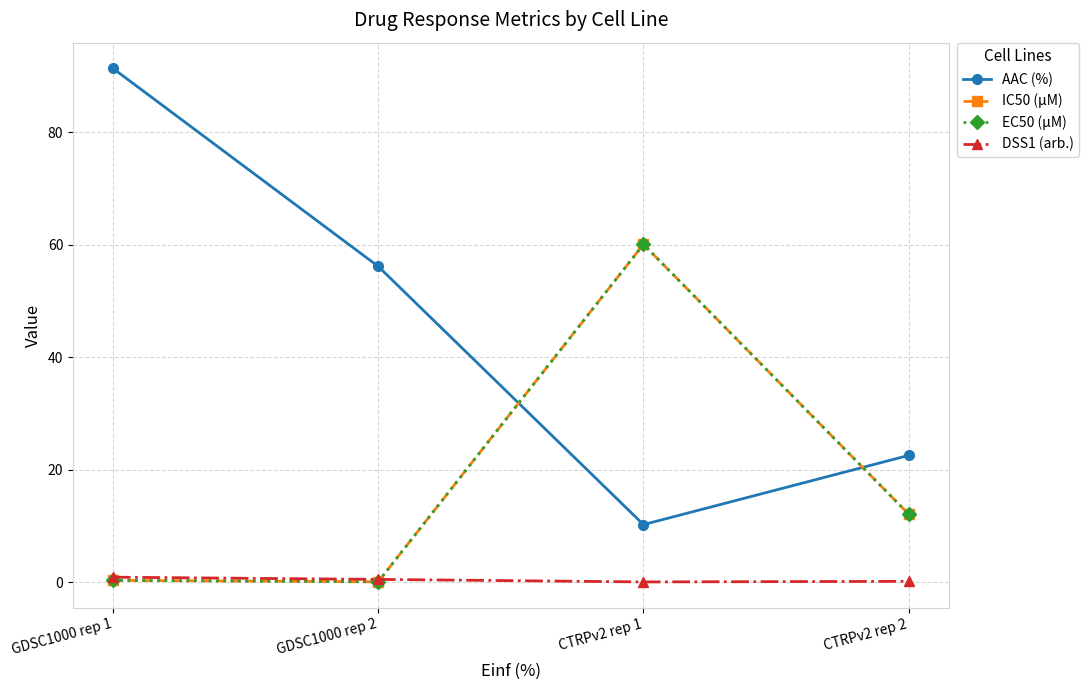

How many lines are shown in the chart?

4